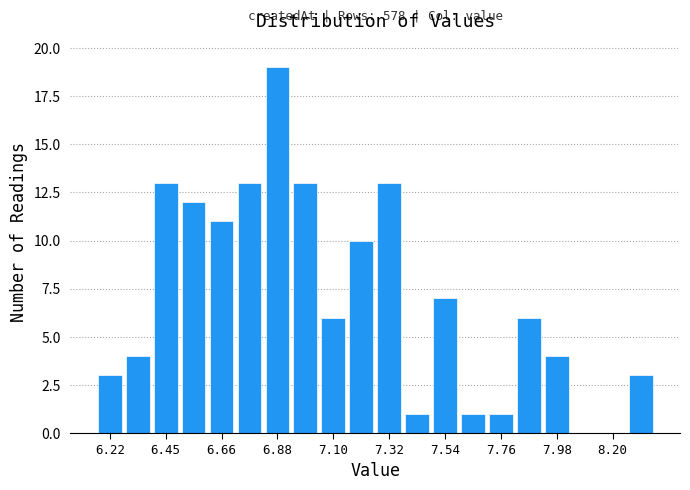

Read against the x-axis, roughly where is the centre of the tallest bar?

6.90